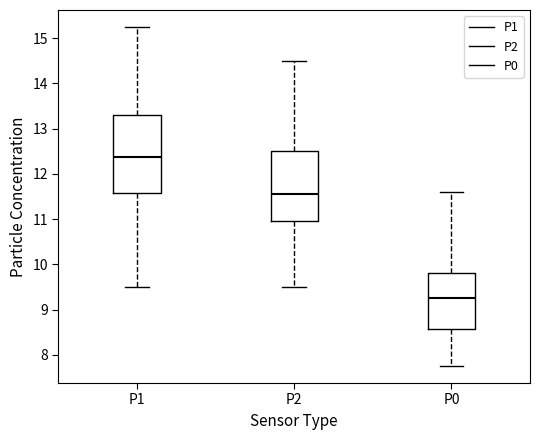

Reading left to right, read every box against the y-axis: the position of its median line, the range the box covers, and the ends of its whiskers. The values are not printed on the chart, so give them approximately, as read against the axis.

P1: median 12.4, box 11.6 to 13.3, whiskers 9.5 to 15.3
P2: median 11.6, box 11.0 to 12.5, whiskers 9.5 to 14.5
P0: median 9.3, box 8.6 to 9.8, whiskers 7.8 to 11.6